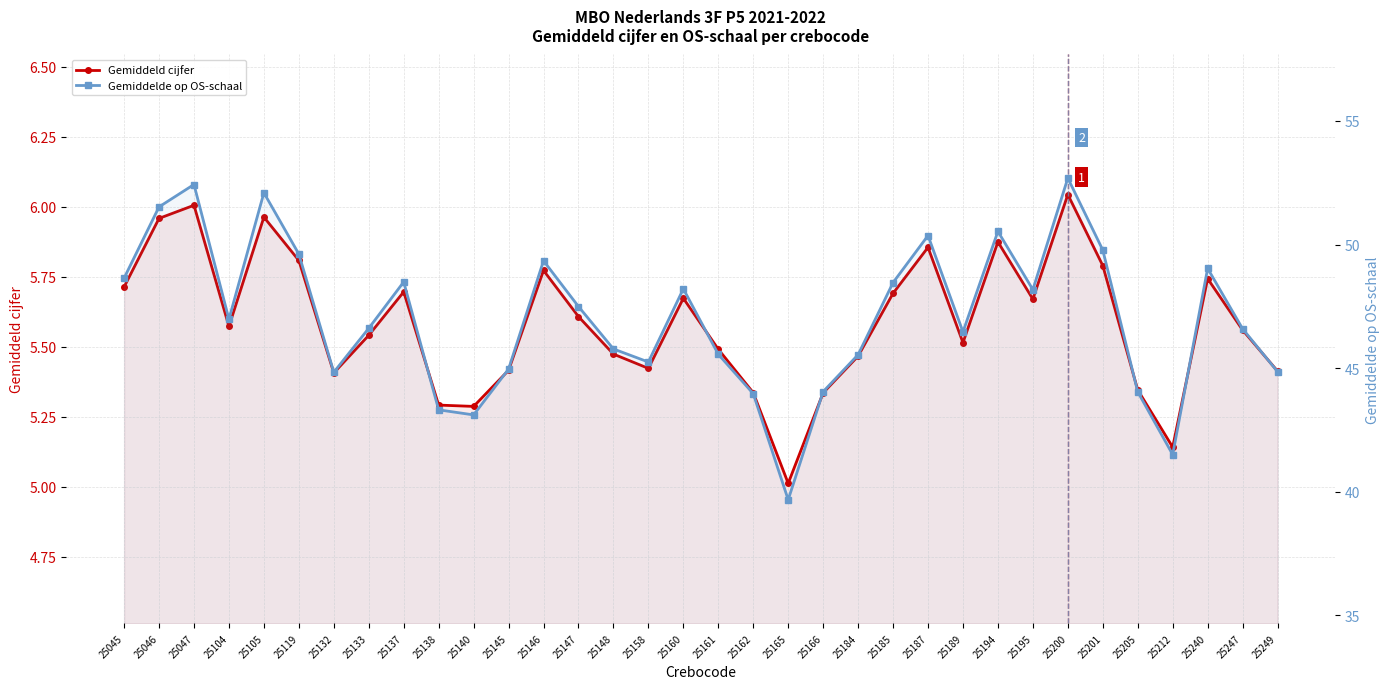

At which category is the sum across all series the highest?

25200